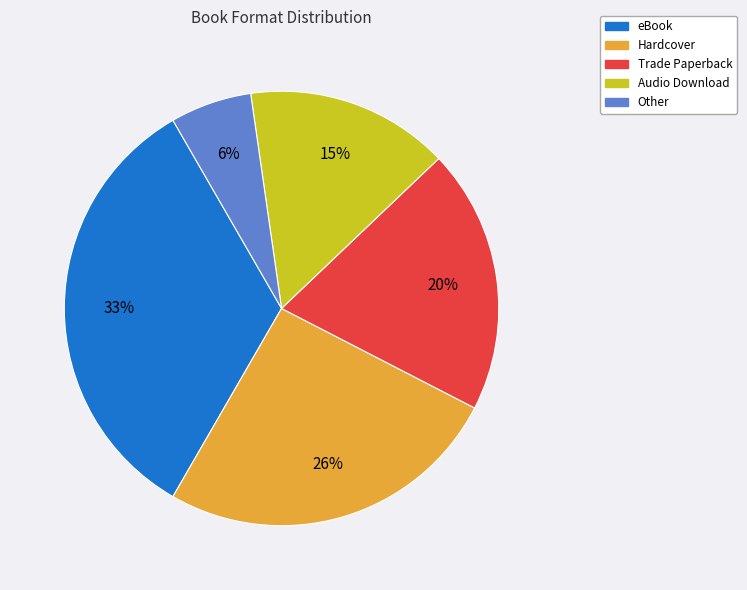

Does Trade Paperback account for over 50% of the chart?

No